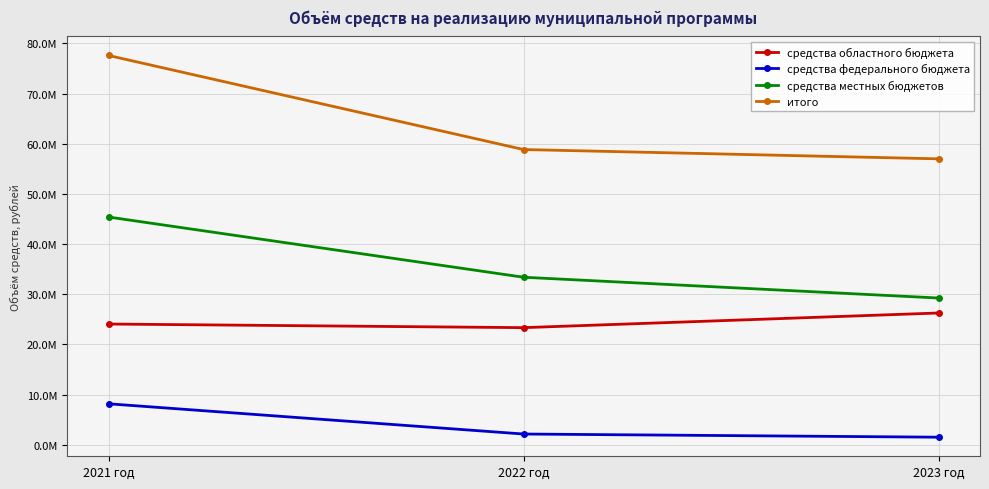

What is the sum of all итого values?

193423234.5